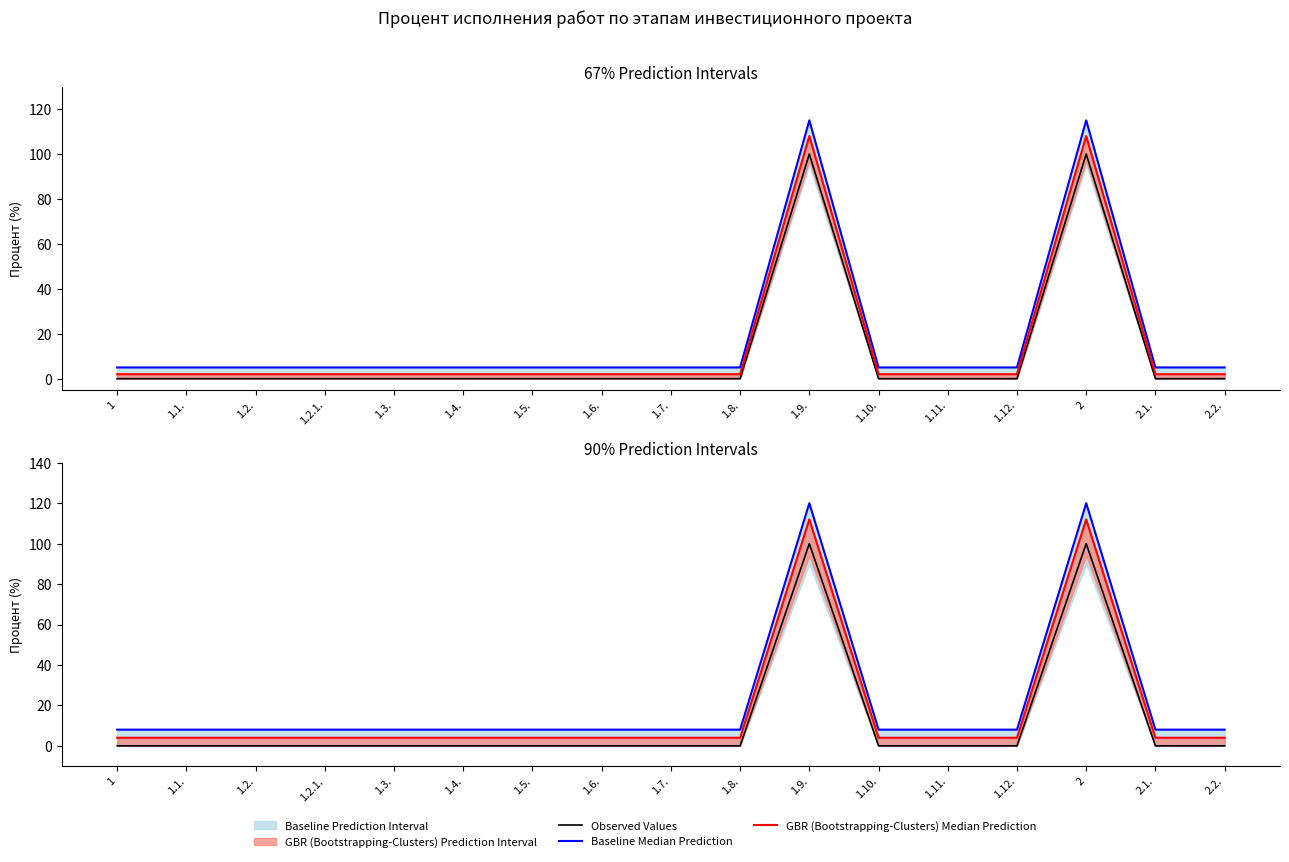

Is it true that Baseline Median Prediction equals 8 at 2.1.?

True